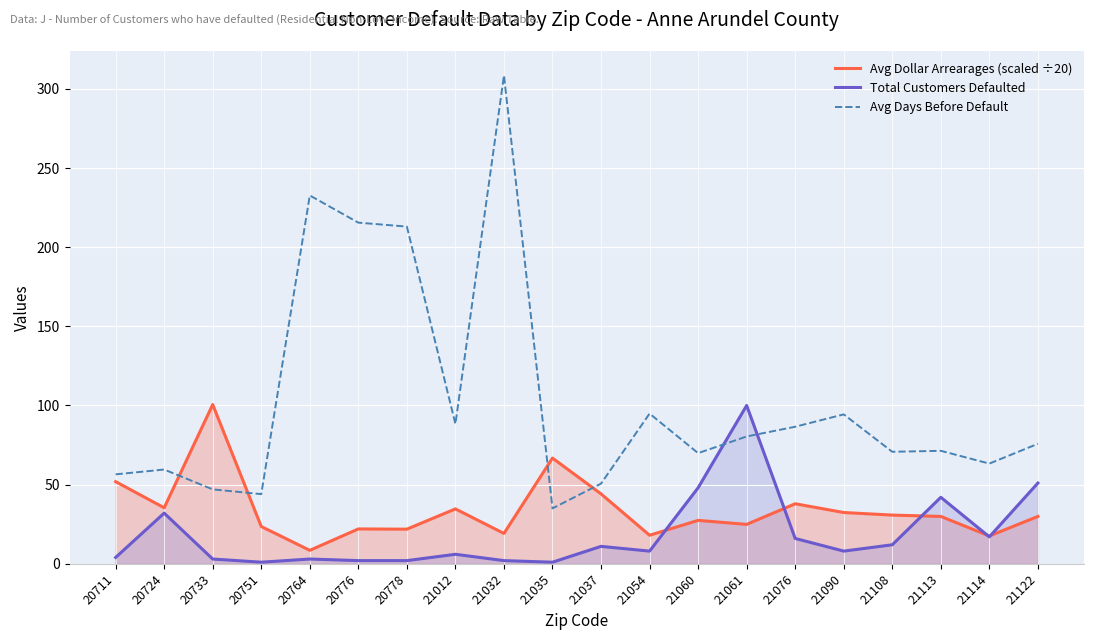

Between 20711 and 21032, which series saw the biggest shift?

Avg Days Before Default